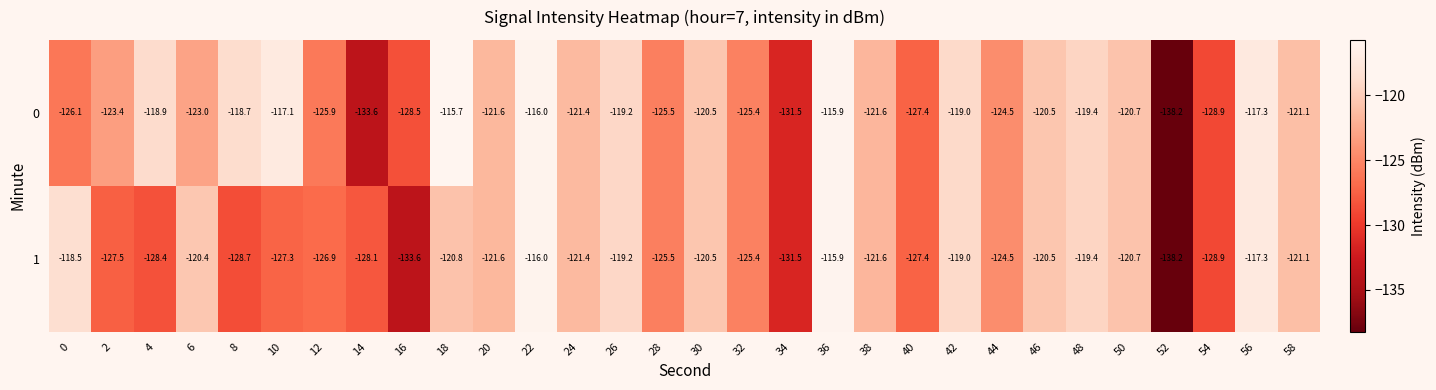

What is the maximum value shown in the chart?

-115.7